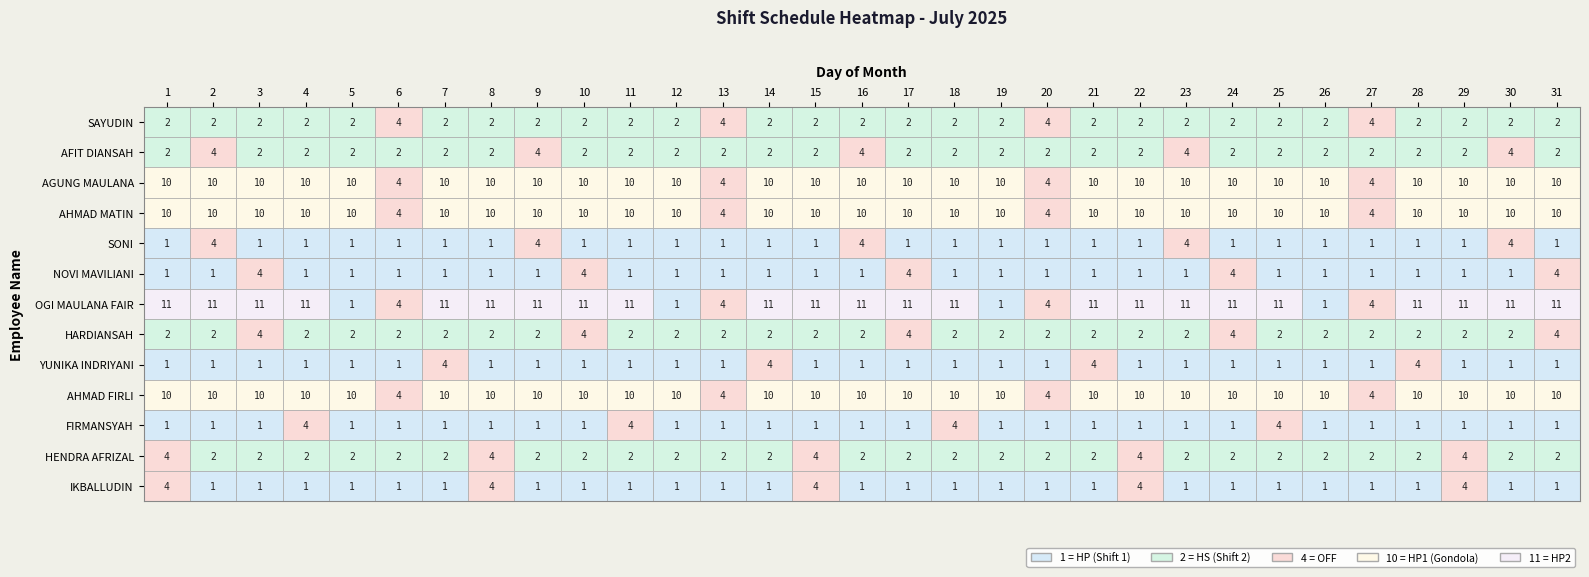

What is the sum of all AGUNG MAULANA values?

286